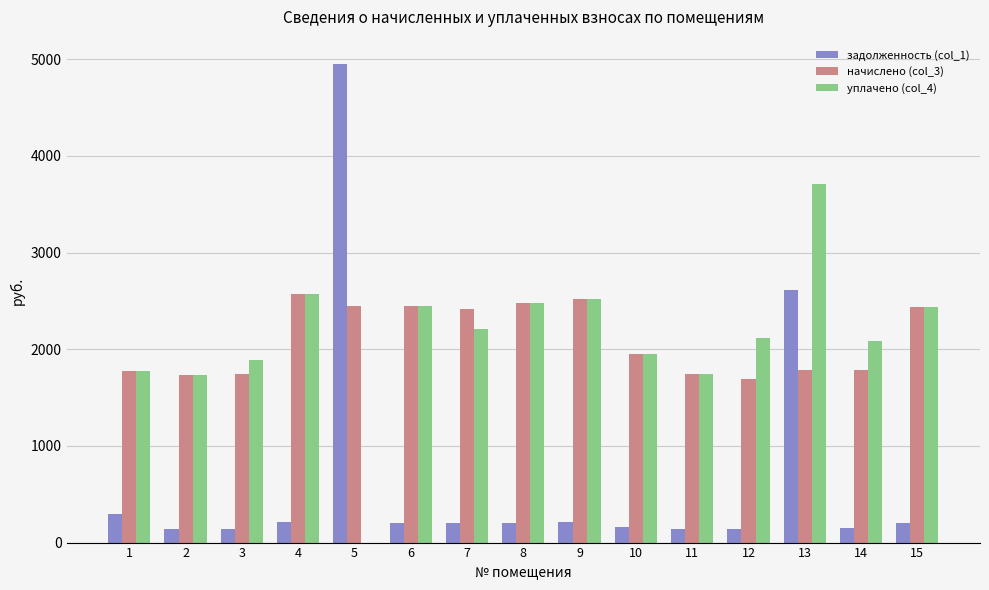

What is the approximate value of уплачено (col_4) at 4?

2575.1